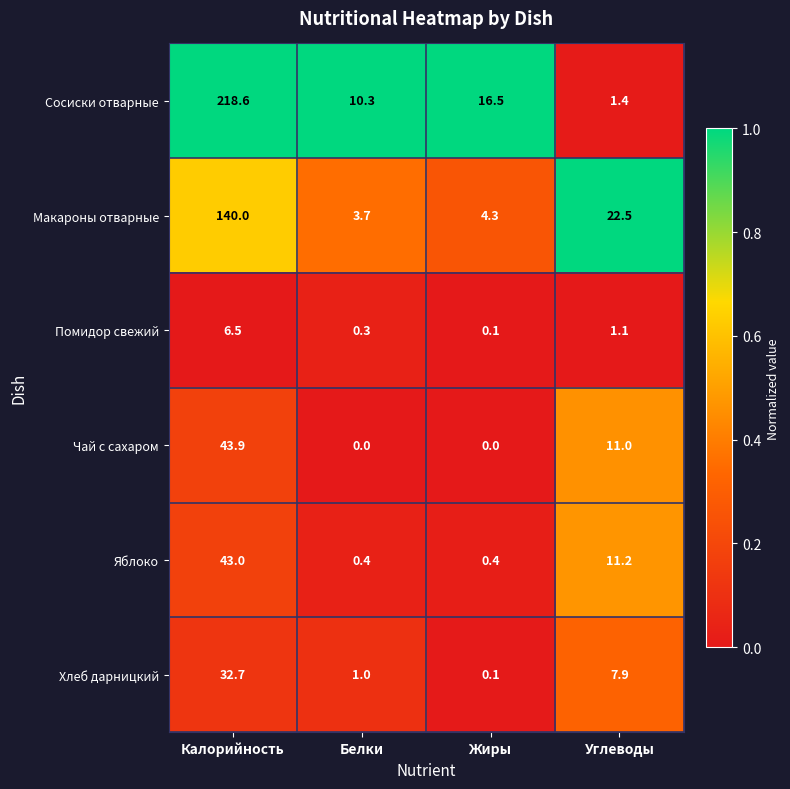

Which series has the widest spread of values?

Сосиски отварные